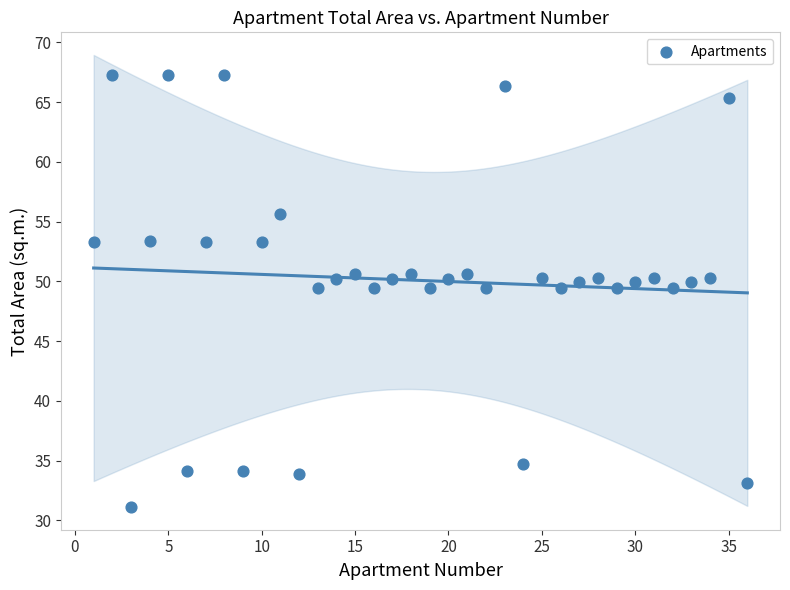

What is the range of X values (max minus min)?

35.0